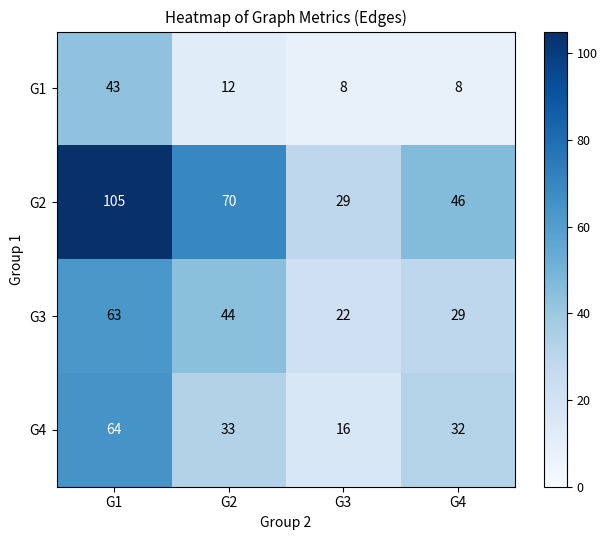

What is the difference between the highest and lowest values at G2?

58